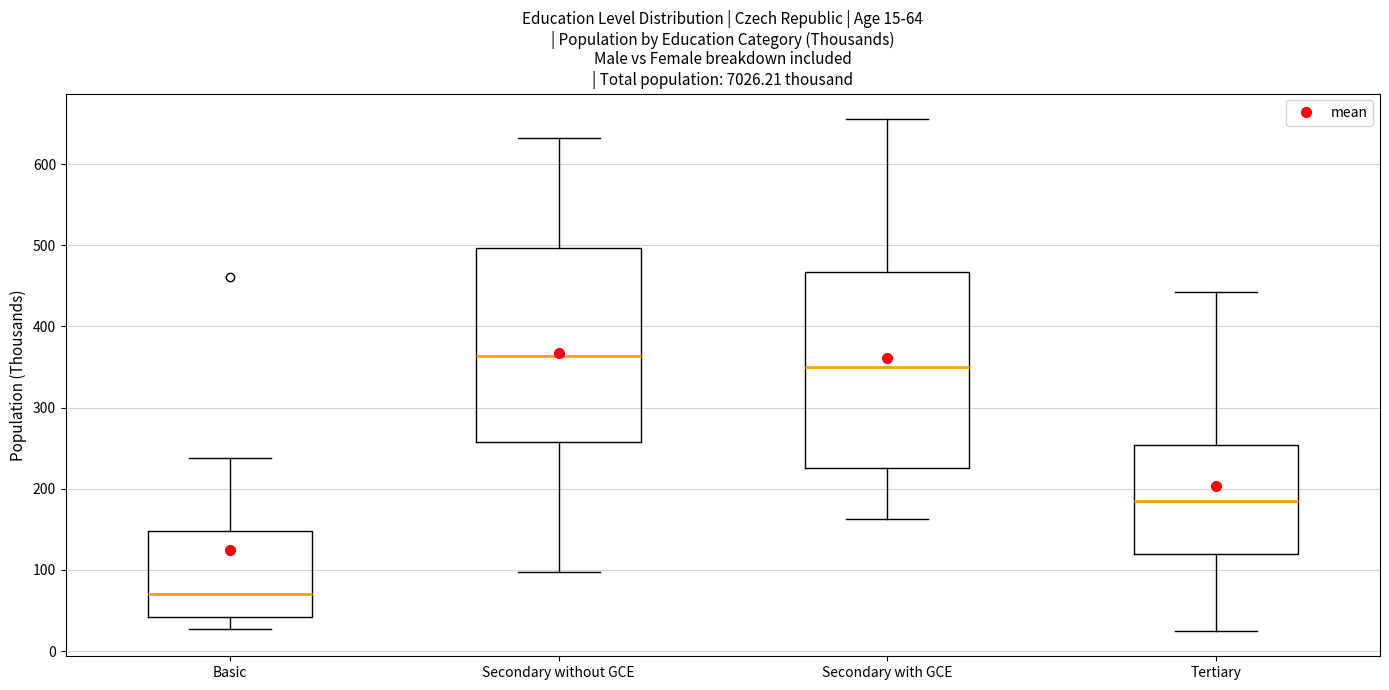

Which box's median line is the highest?

Secondary without GCE